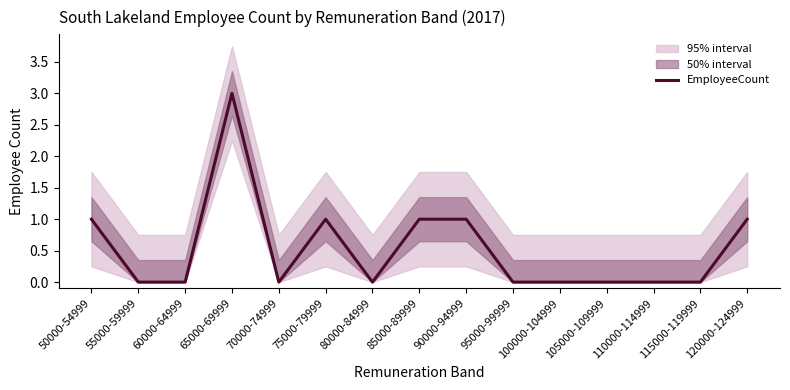

Is this an area chart (filled region under the line)?

No